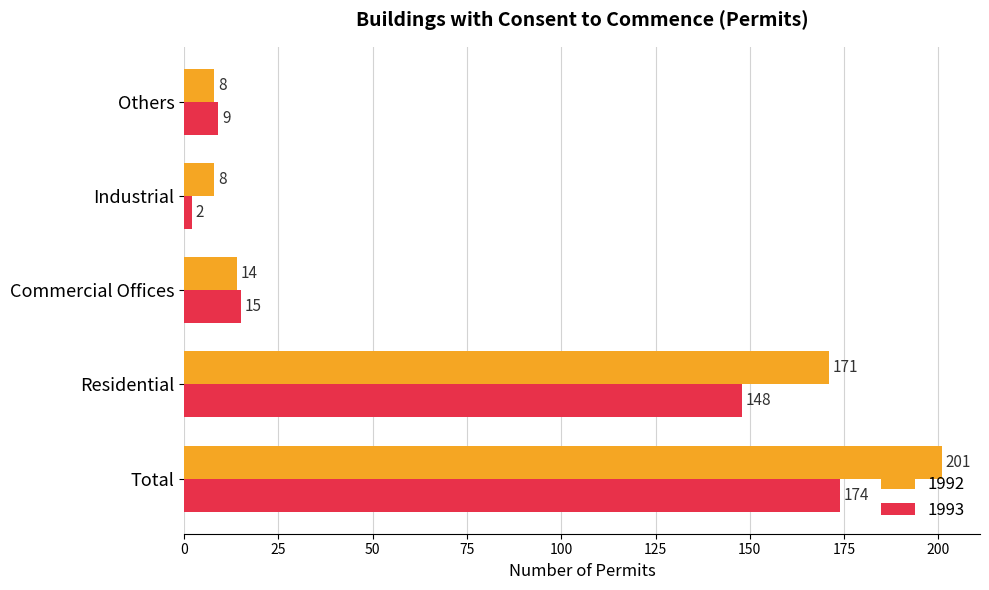

Is the value of 1993 at Commercial Offices greater than the value of 1992 at Industrial?

Yes